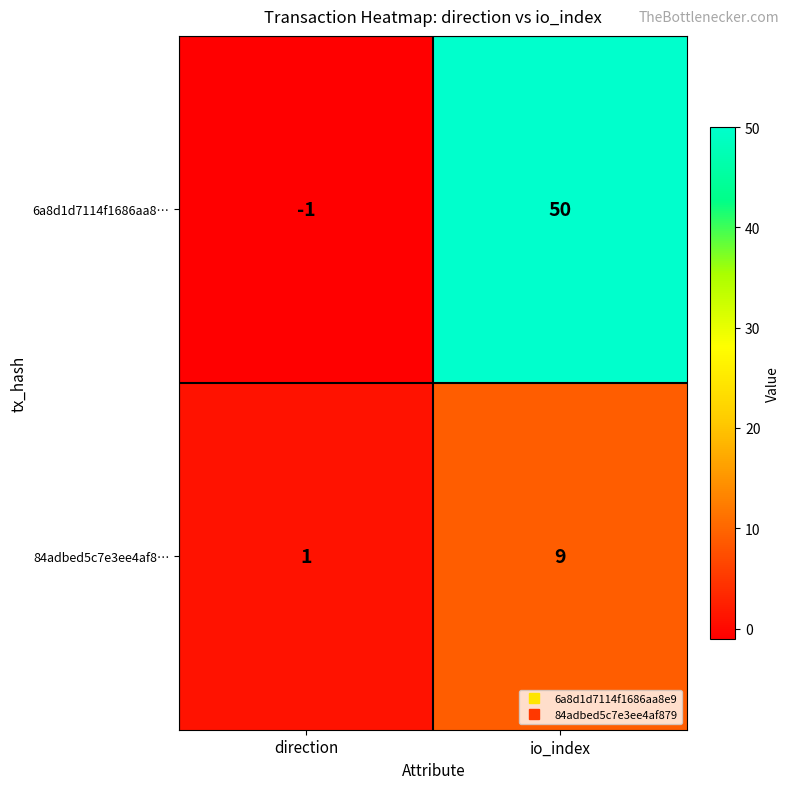

Read the 84adbed5c7e3ee4af8… value at io_index.

9